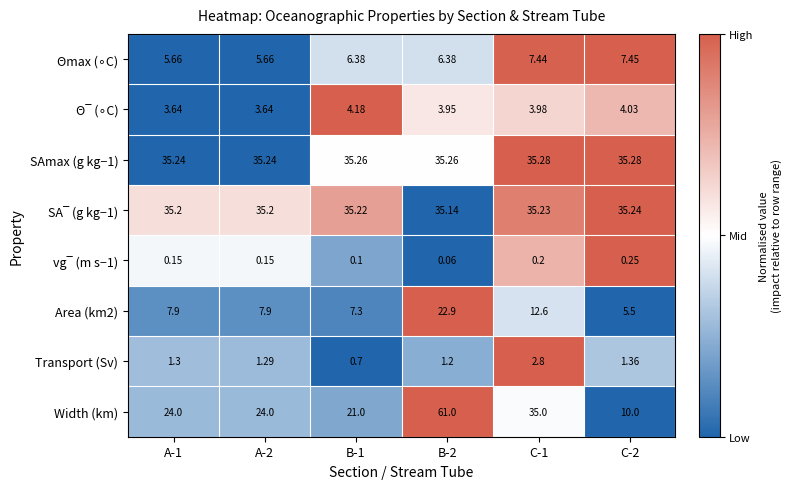

Which series changed the most between A-2 and C-1?

Width (km)